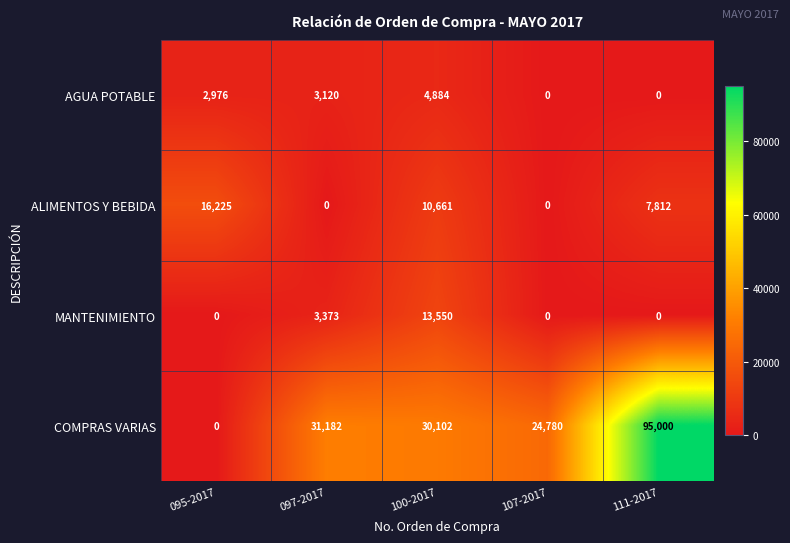

Which series changed the most between 100-2017 and 107-2017?

MANTENIMIENTO